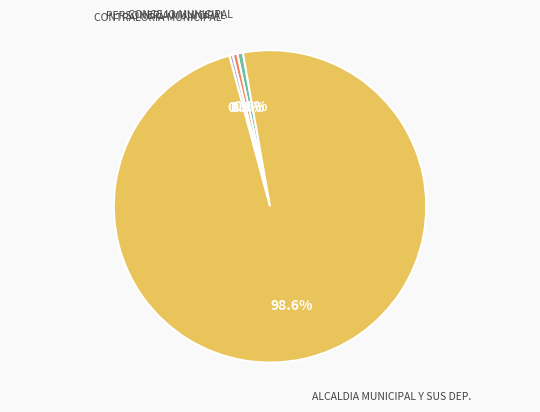

Which category has the biggest portion of the pie?

ALCALDIA MUNICIPAL Y SUS DEP.